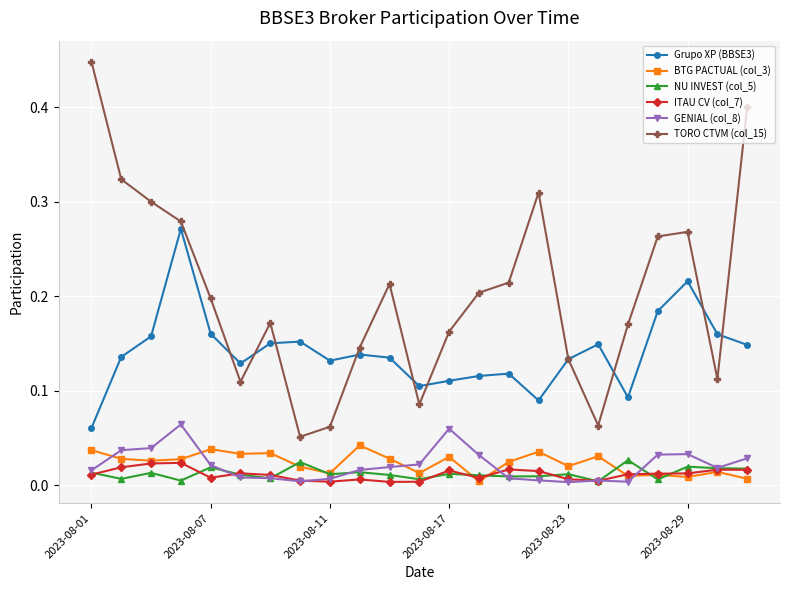

How many series are shown in this chart?

6